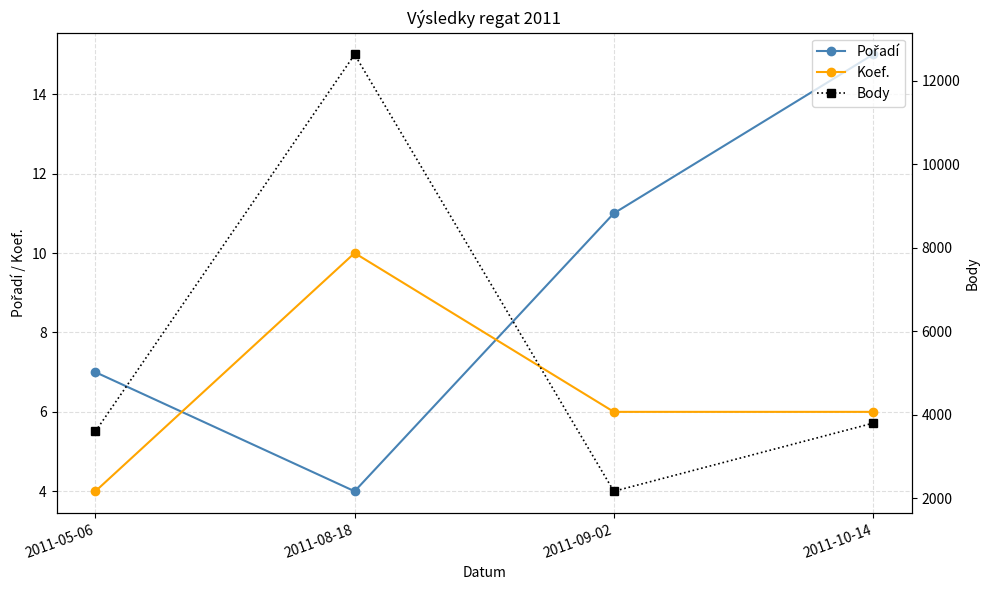

True or false: Body and Pořadí intersect in this chart.

False